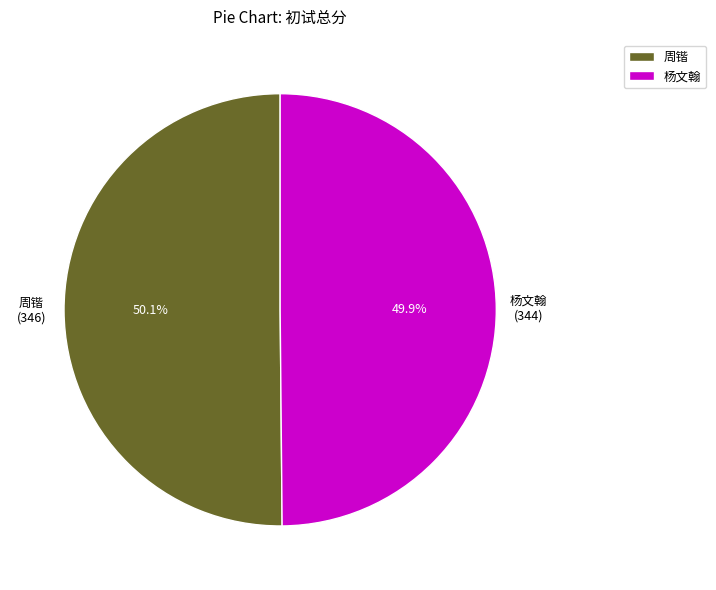

What is the ratio of the value at 杨文翰 to the value at 周锴?

1.0